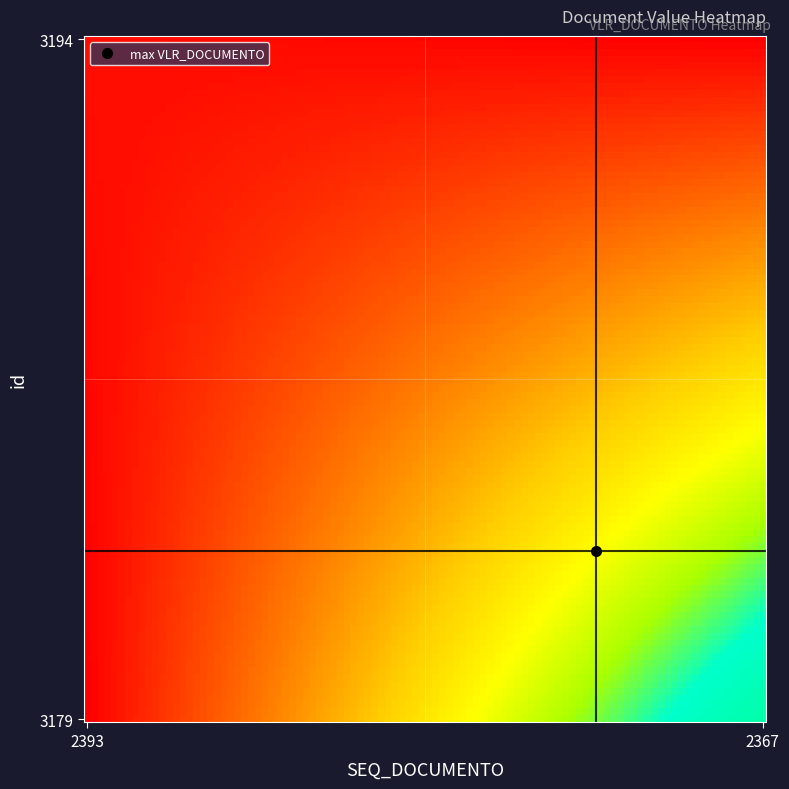

Reading left to right, extract all data points from this chart.

3194: 62.4	0.0
3179: 0.0	2094.0